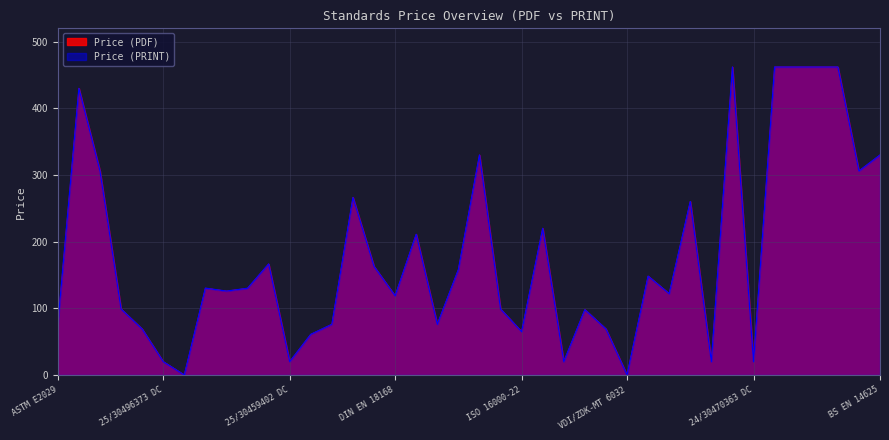

Reading right to left, list all the values displayed in this chart.

Price (PDF): 330.0	306.0	462.0	462.0	462.0	462.0	20.0	462.0	20.0	260.3	122.0	148.3	0.0	69.0	98.0	20.0	220.0	65.0	99.0	330.0	158.0	76.0	211.0	118.8	162.8	266.3	76.0	61.0	20.0	166.5	130.1	125.9	130.3	0.0	20.0	69.0	99.0	306.0	430.0	76.0
Price (PRINT): 330.0	306.0	462.0	462.0	462.0	462.0	20.0	462.0	20.0	260.3	122.0	148.3	0.0	69.0	98.0	20.0	220.0	65.0	99.0	330.0	158.0	76.0	211.0	118.8	162.8	266.3	76.0	61.0	20.0	166.5	130.1	125.9	130.3	0.0	20.0	69.0	99.0	306.0	430.0	76.0